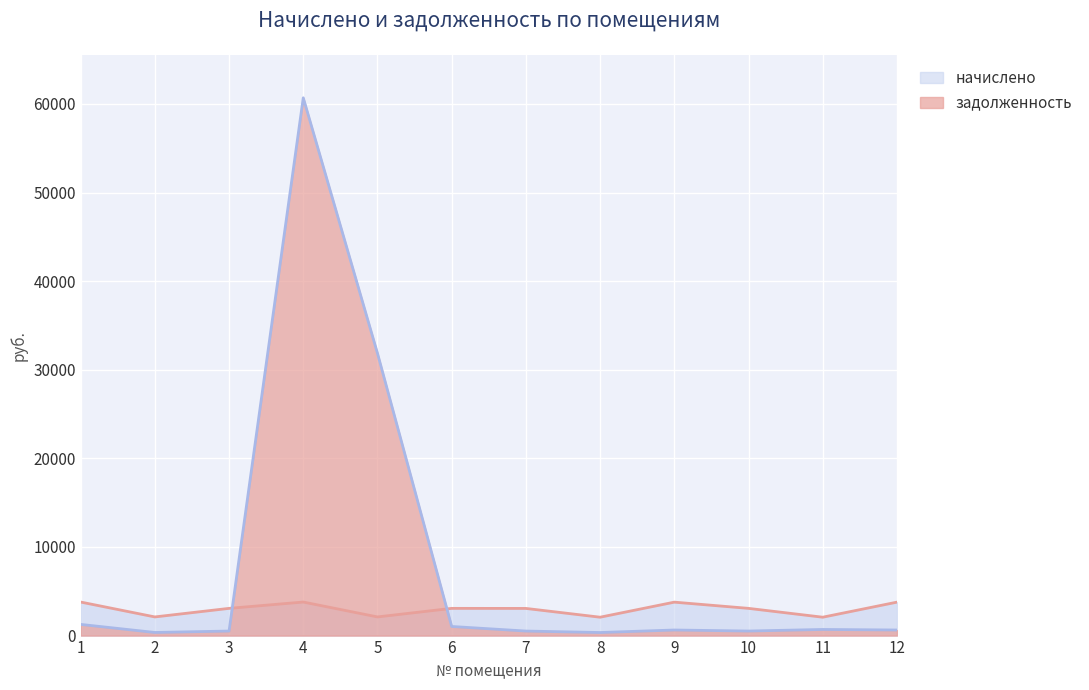

At how many categories does at least one series exceed 52382?

1